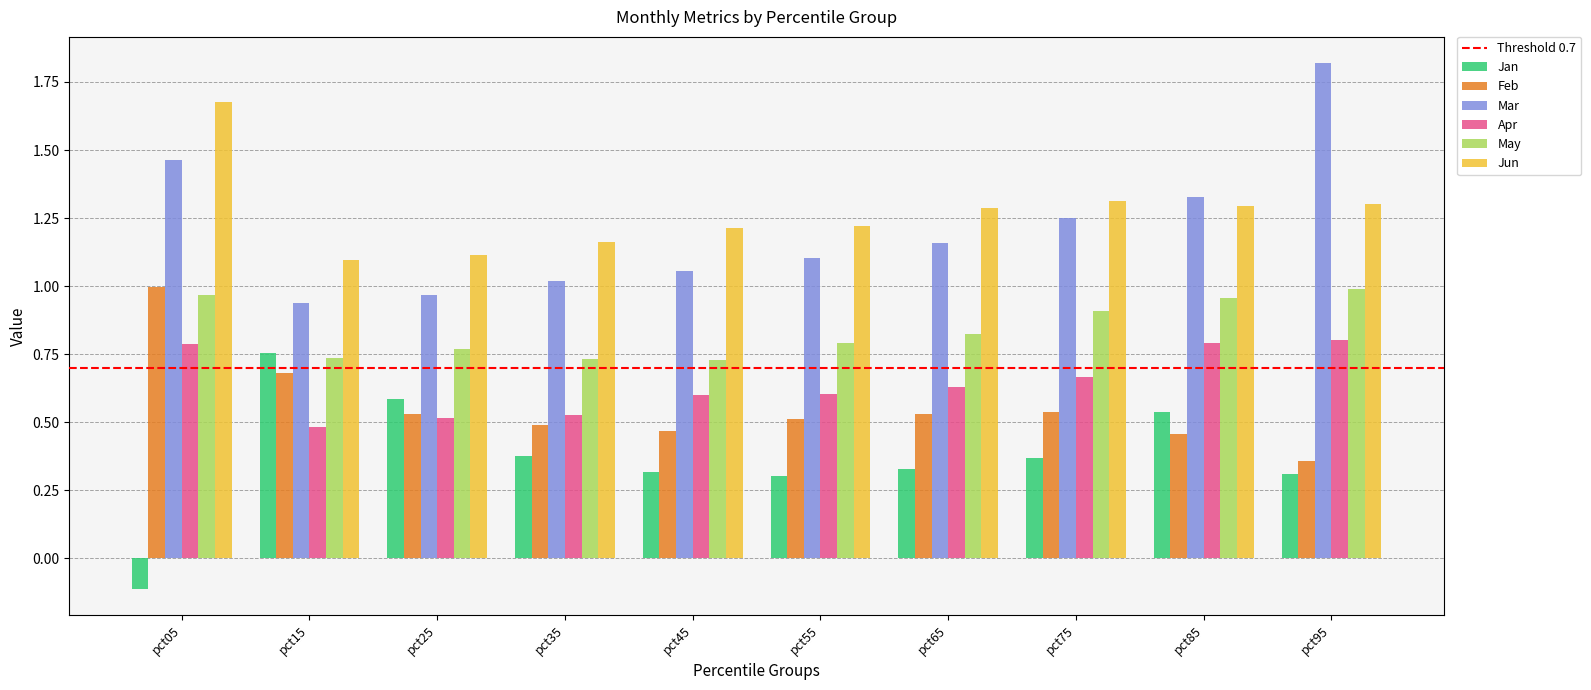

How many values in the Mar series exceed 1?

8